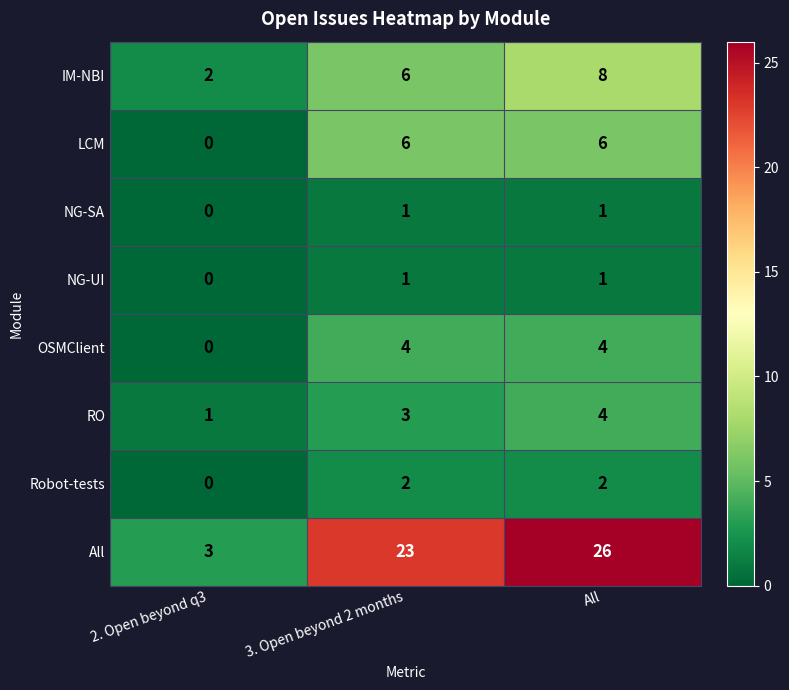

What is the difference between the highest and lowest values at 2. Open beyond q3?

3